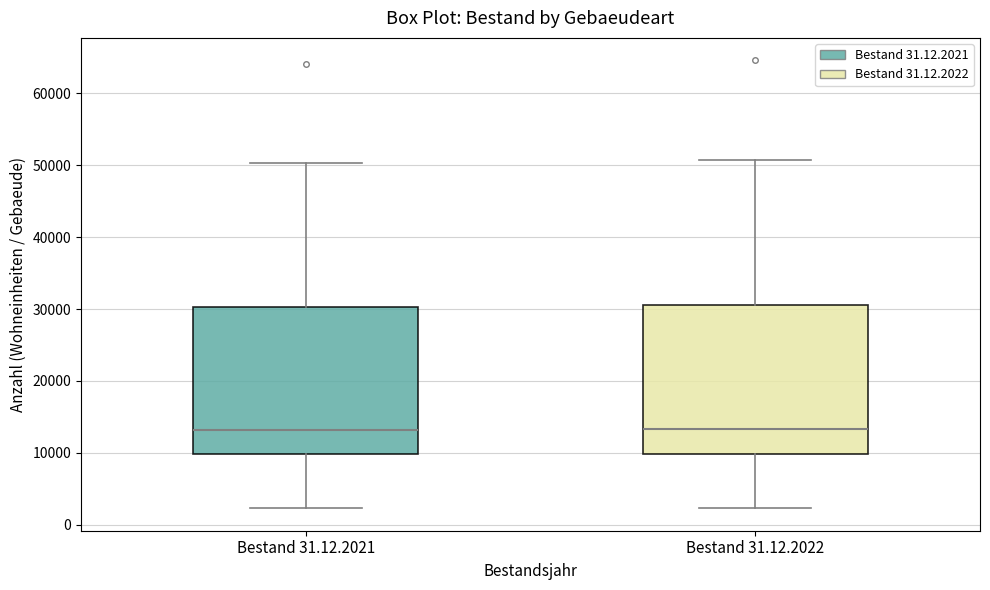

Where is the lower edge of the box for Bestand 31.12.2022 on the y-axis? The values are not printed on the chart, so give them approximately, as read against the axis.

10000